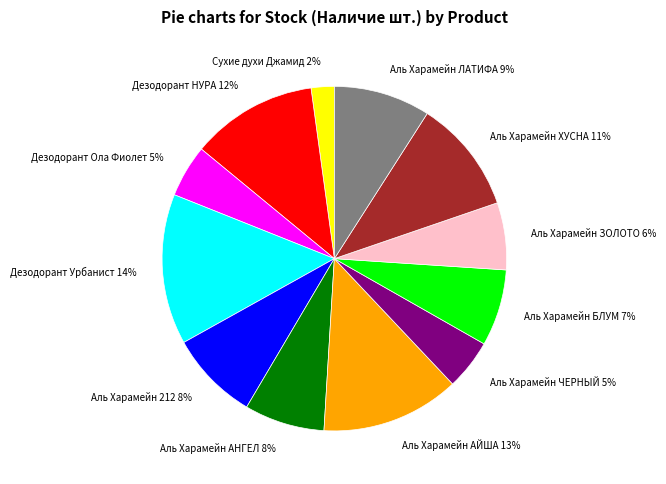

Combined, do Аль Харамейн ЧЕРНЫЙ and Аль Харамейн БЛУМ account for over 50%?

No